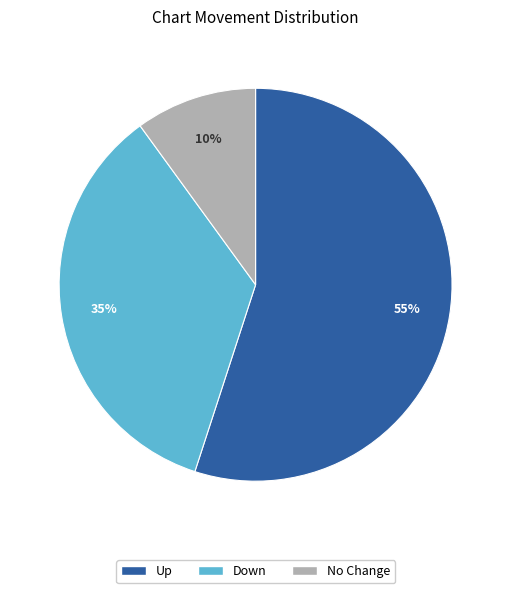

To the nearest percent, what is the difference between the largest and smallest slice percentages?

45%